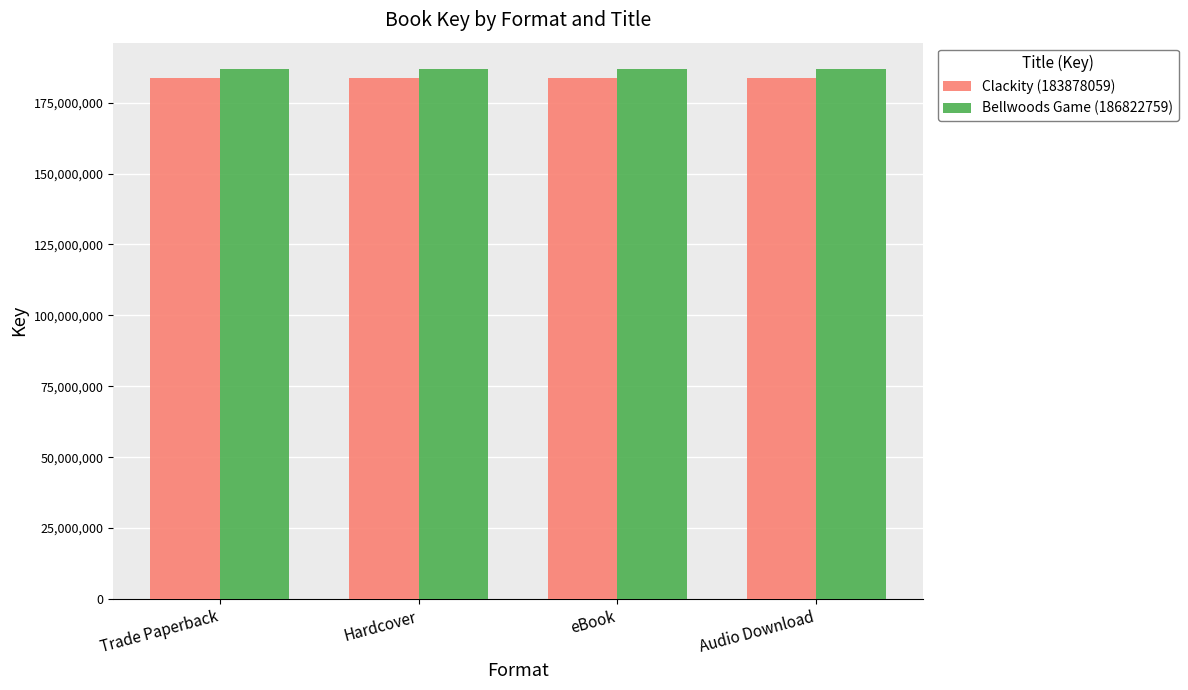

What is the minimum value shown in the chart?

183878059